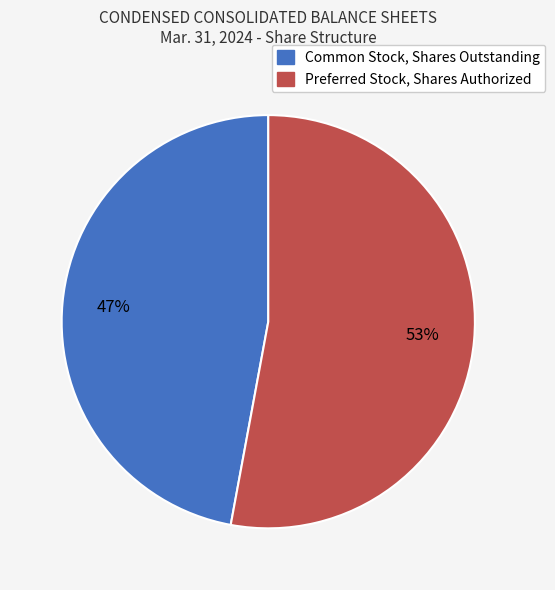

The Preferred Stock, Shares Authorized slice represents 62% of the pie. True or false?

False